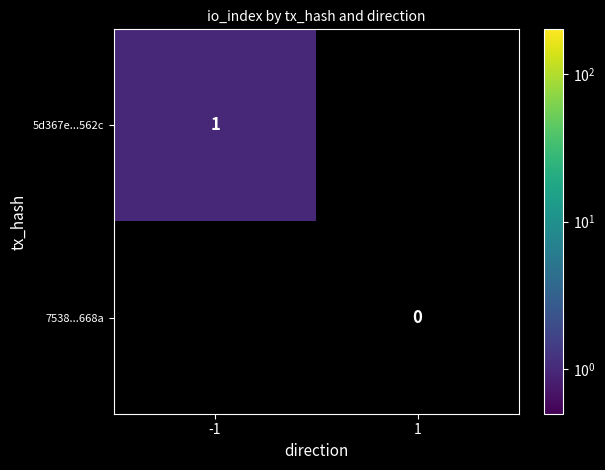

Is the value of 5d367e...562c at -1 greater than the value of 7538...668a at 1?

Yes